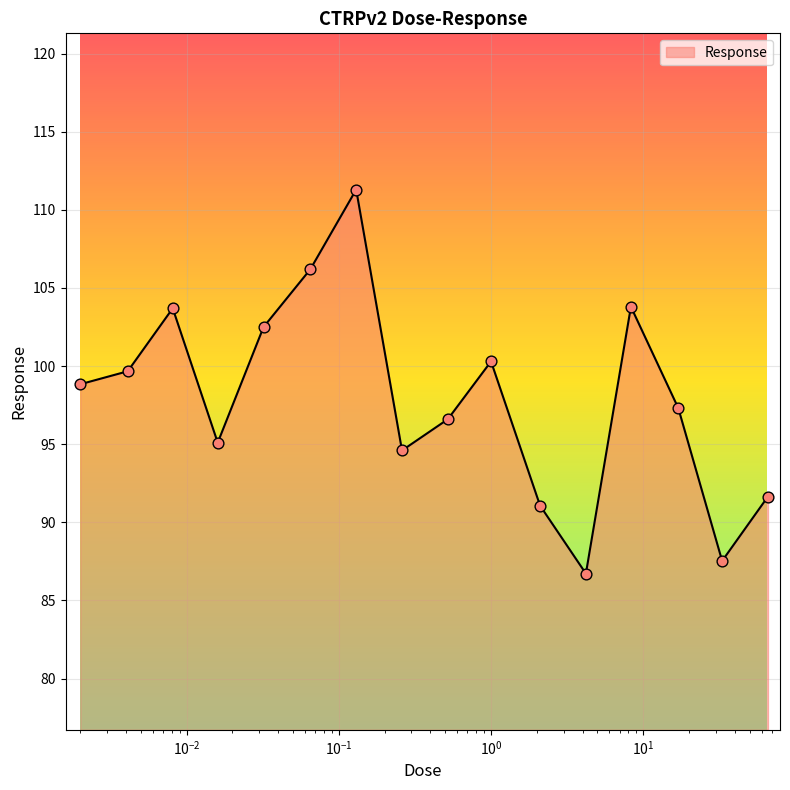

What is the difference between the maximum and minimum values?

24.6